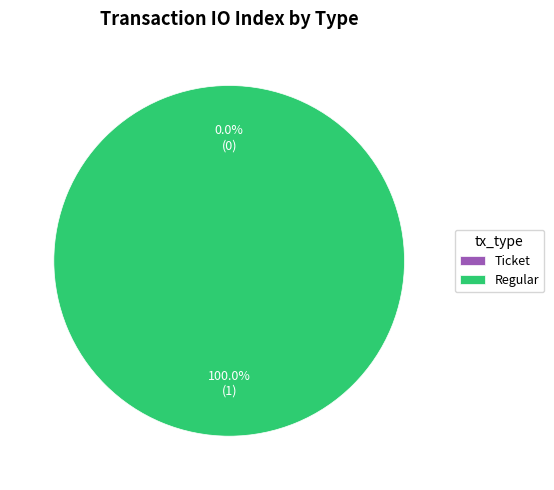

To the nearest percent, what is the difference between the Regular and Ticket slice percentages?

100%